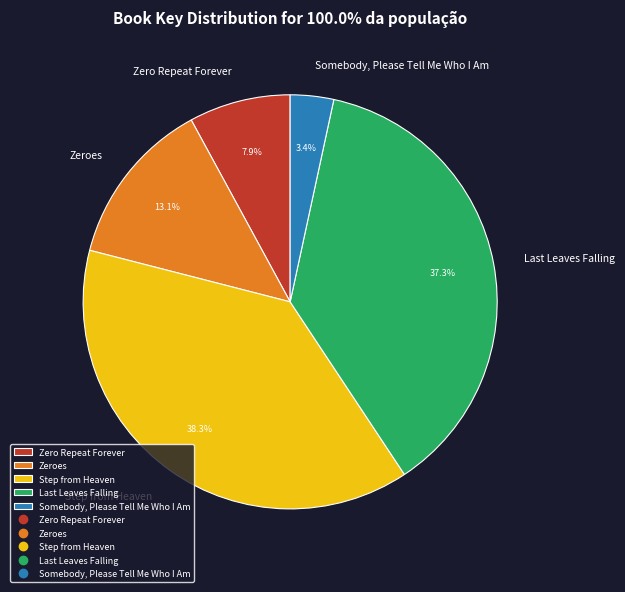

To the nearest percent, what is the difference between the largest and smallest slice percentages?

35%